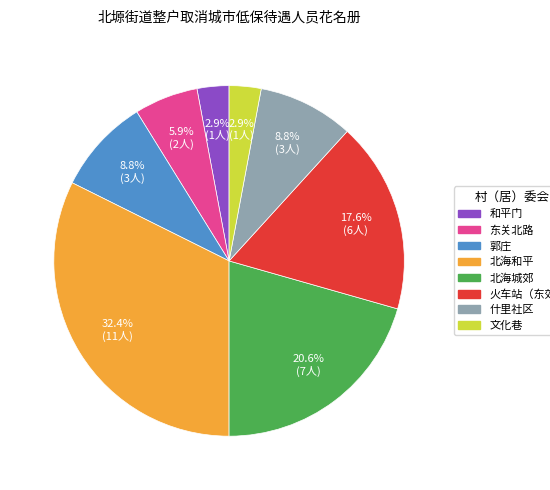

What is the total percentage of 北海和平 and 郭庄?

41.2%